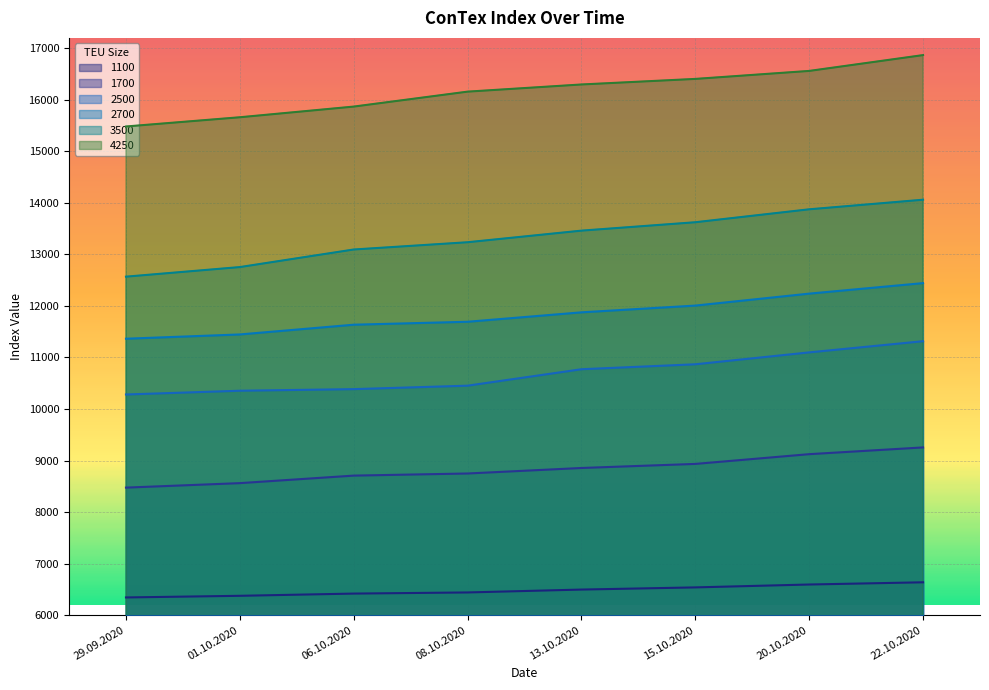

Where does the 2700 series first go above 11875?

15.10.2020